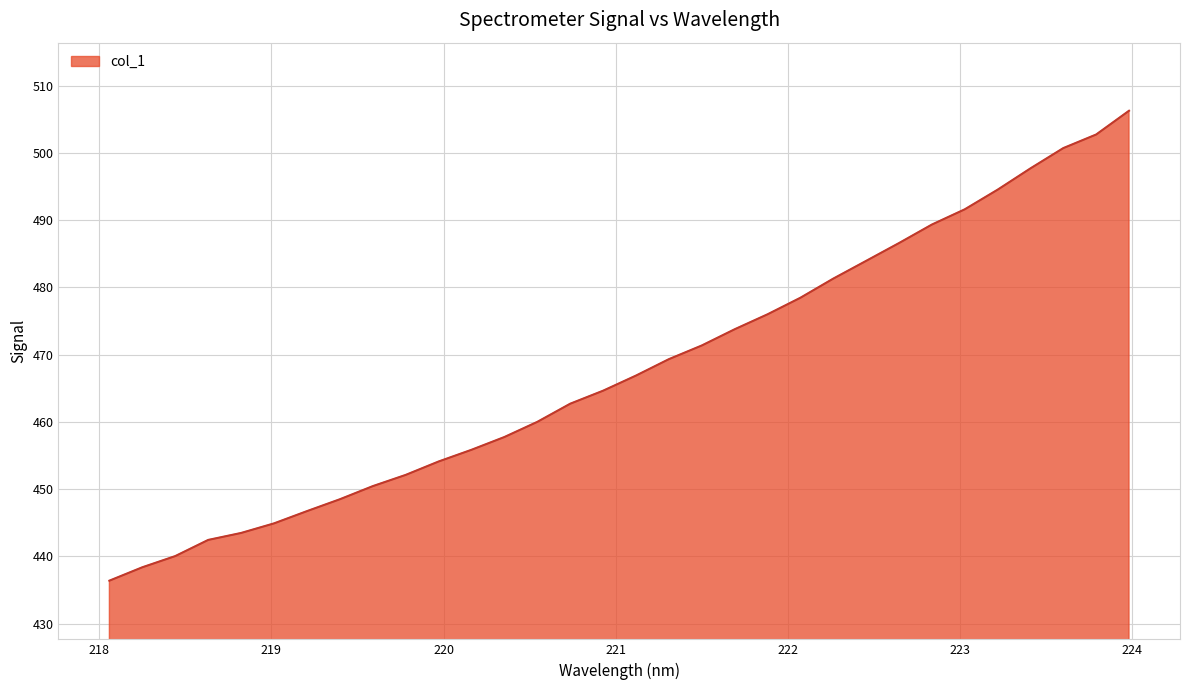

Does the chart display data point markers on the line(s)?

No